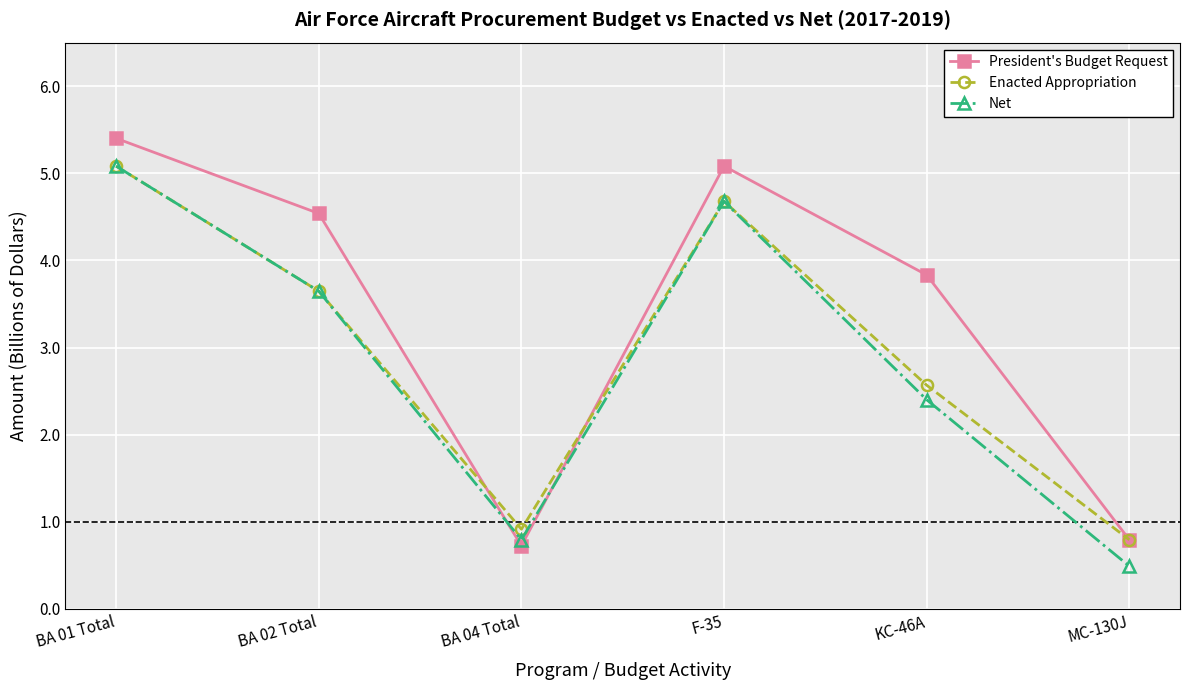

What is the value of the Net point at the 2nd from the left?

3.6